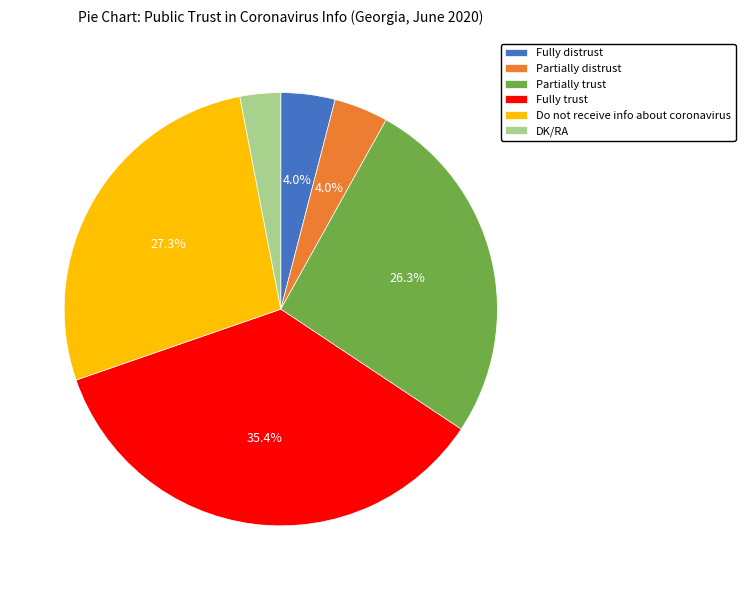

To the nearest percent, what portion does Fully trust represent?

35%